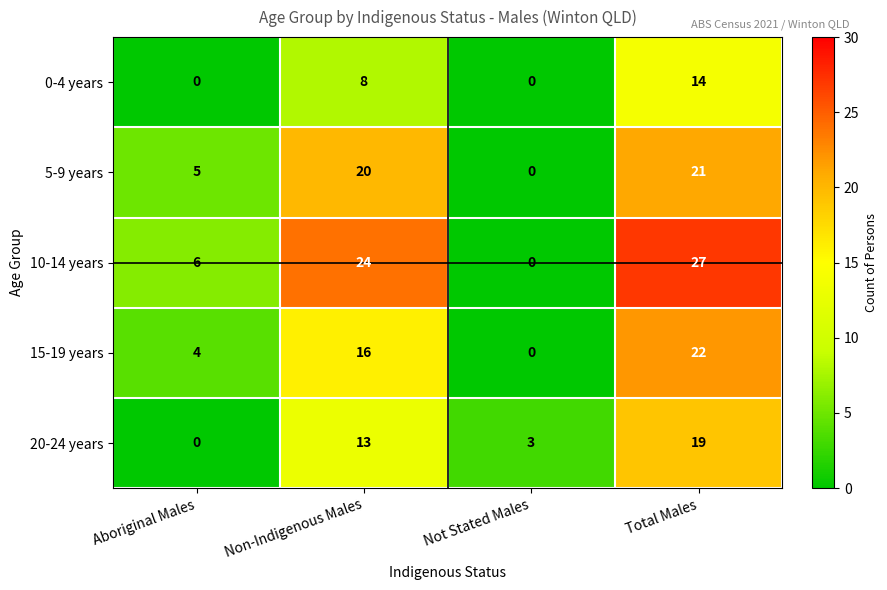

Reading left to right, transcribe all the data shown in this chart.

0-4 years: 0	8	0	14
5-9 years: 5	20	0	21
10-14 years: 6	24	0	27
15-19 years: 4	16	0	22
20-24 years: 0	13	3	19